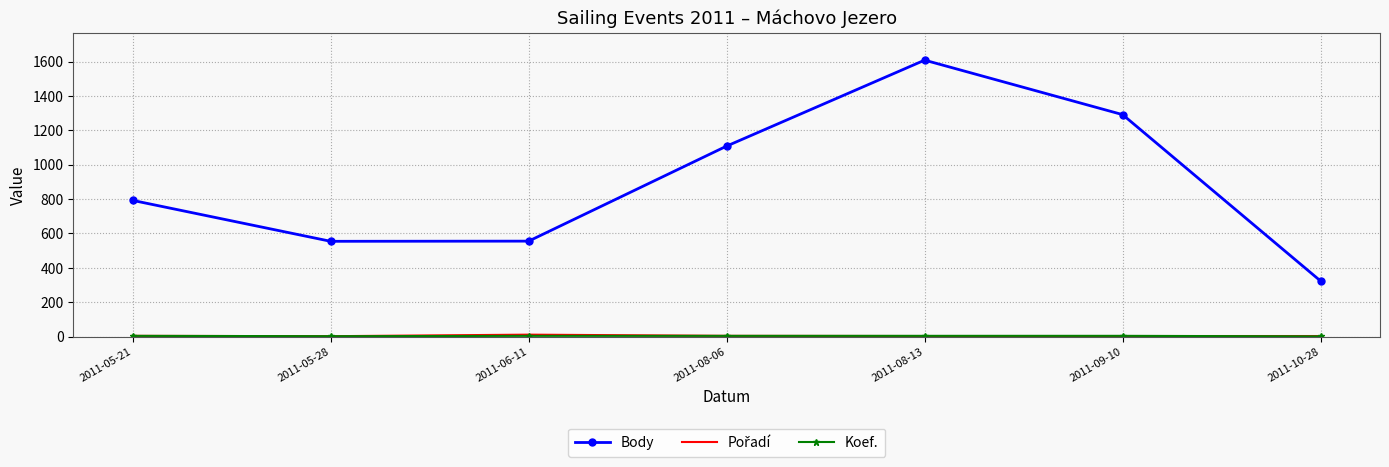

Which series has the largest range (max minus min)?

Body